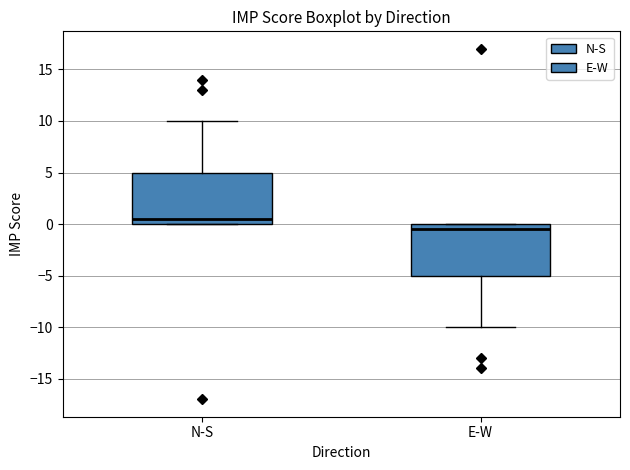

Which box's median line is the lowest?

E-W